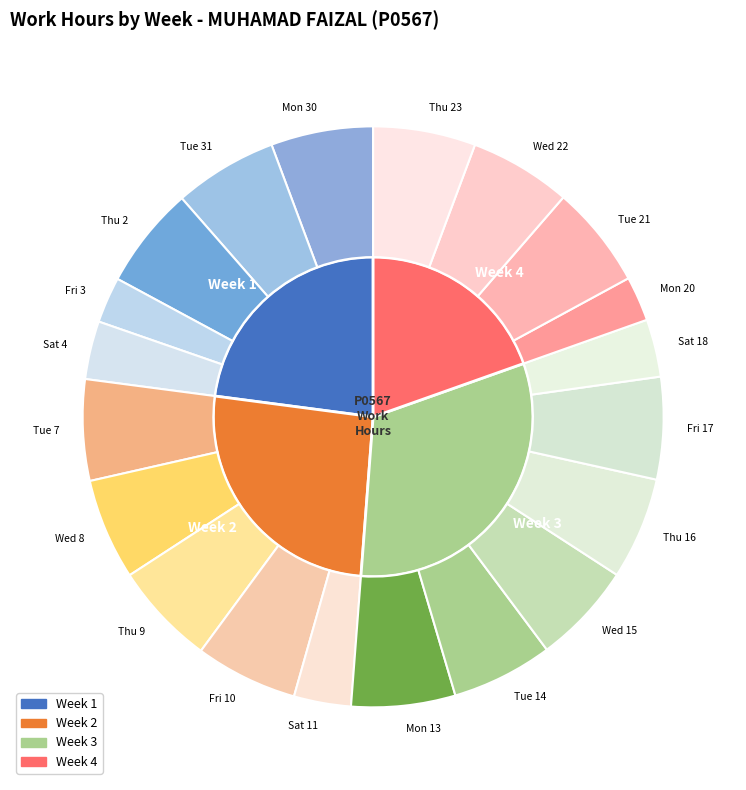

Rank the categories by value from highest to lowest.

Mon 13, Tue 31, Thu 9, Tue 21, Fri 10, Thu 23, Mon 30, Fri 17, Thu 2, Thu 16, Wed 22, Wed 15, Wed 8, Tue 14, Tue 7, Sat 4, Sat 18, Sat 11, Fri 3, Mon 20